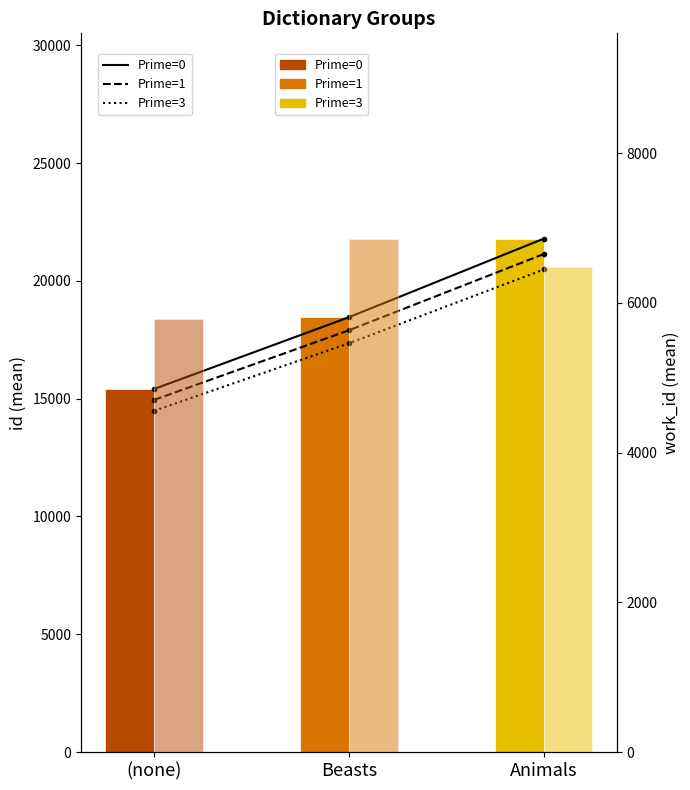

Which has a higher value, (none) or Animals?

Animals